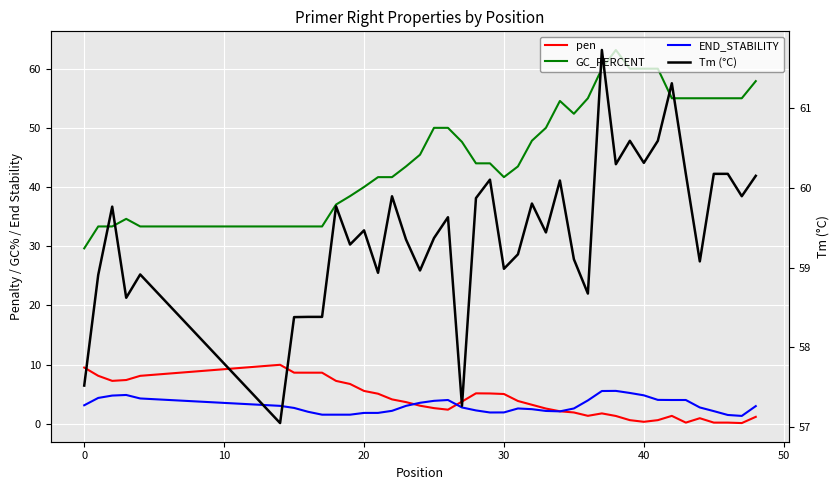

The value of GC_PERCENT at 10 is 14.8. True or false?

False